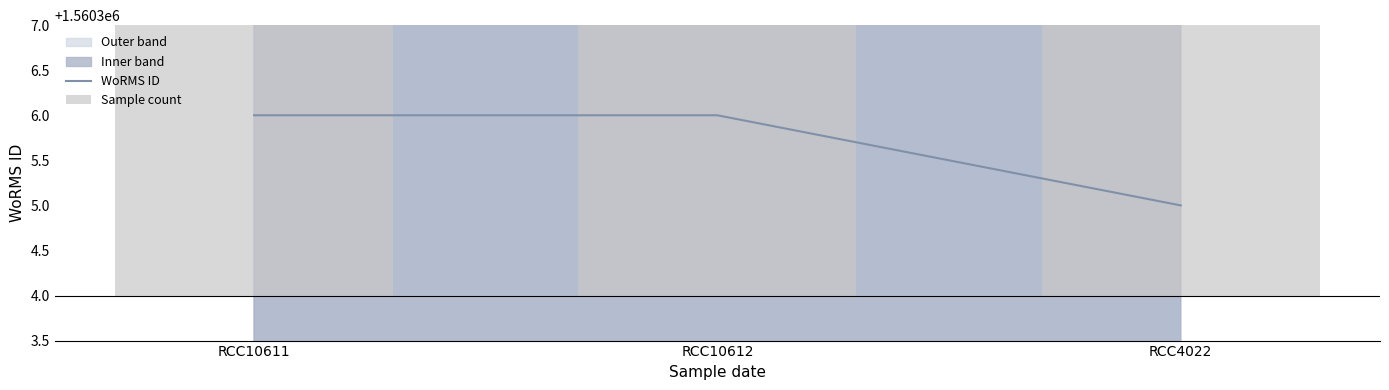

What is the value of the WoRMS ID bar at the 2nd from the left?

1560306.0